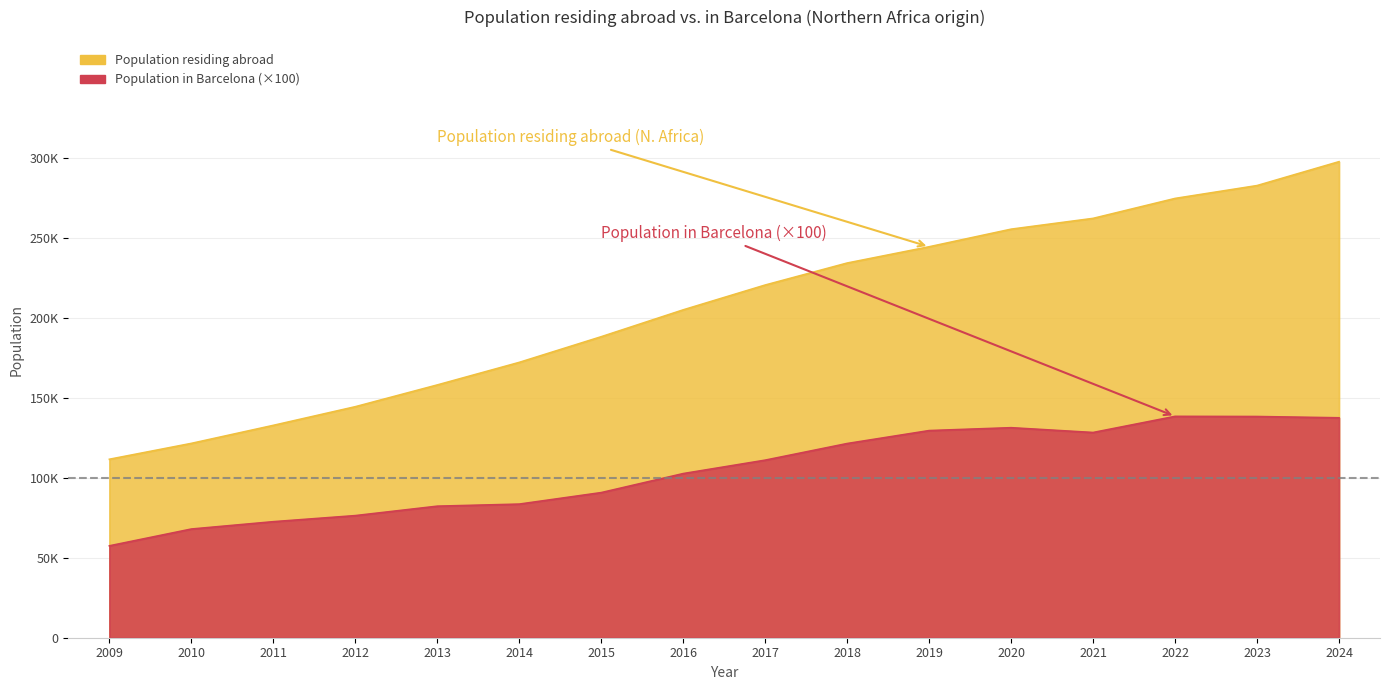

Which series has the widest spread of values?

Population residing abroad